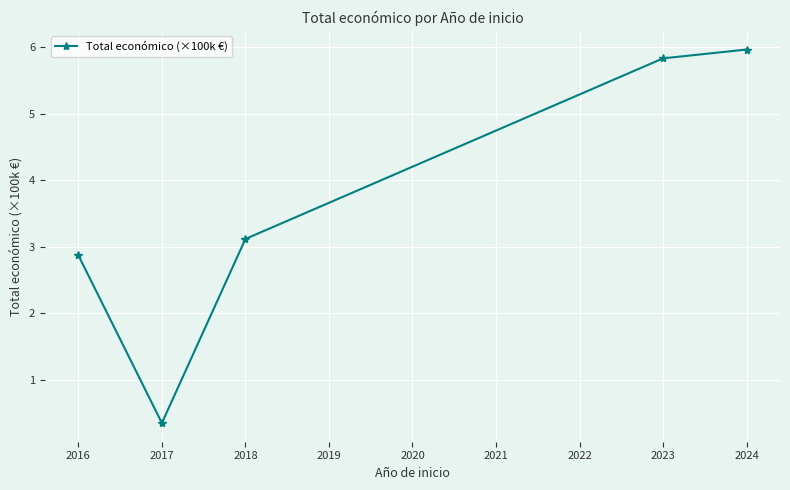

Rank the categories by value from lowest to highest.

2017, 2016, 2018, 2023, 2024